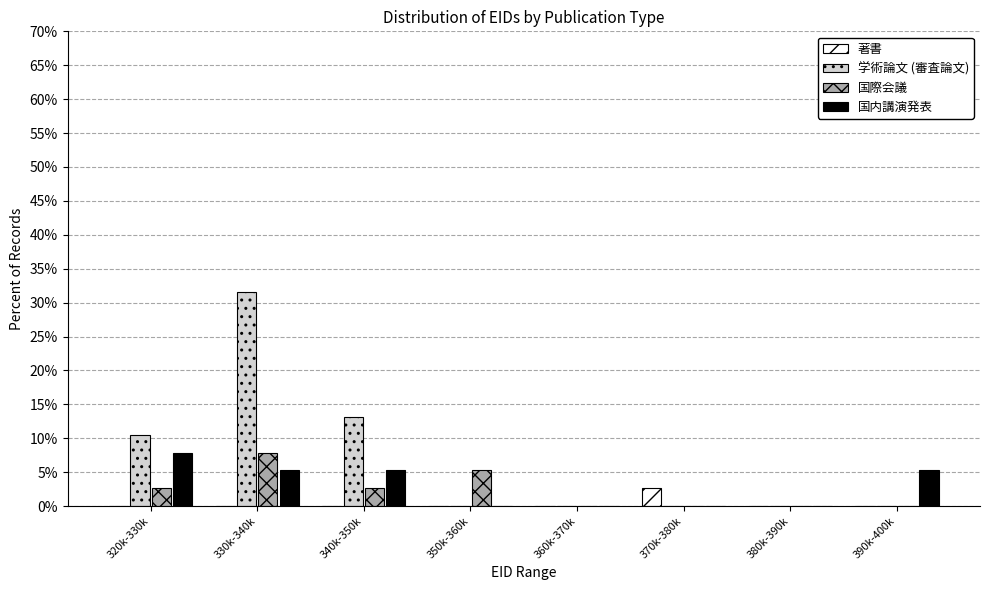

The 学術論文 (審査論文) series shows -9.7 at 360k-370k. True or false?

False